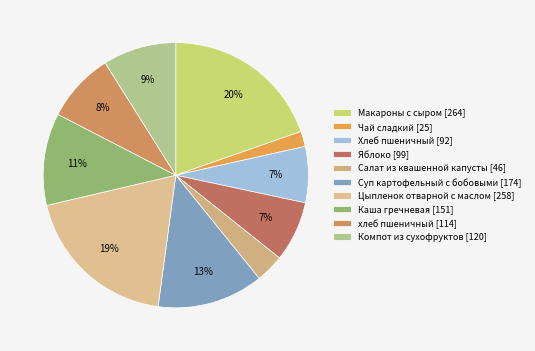

Is it true that Чай сладкий is 2% of the pie?

True